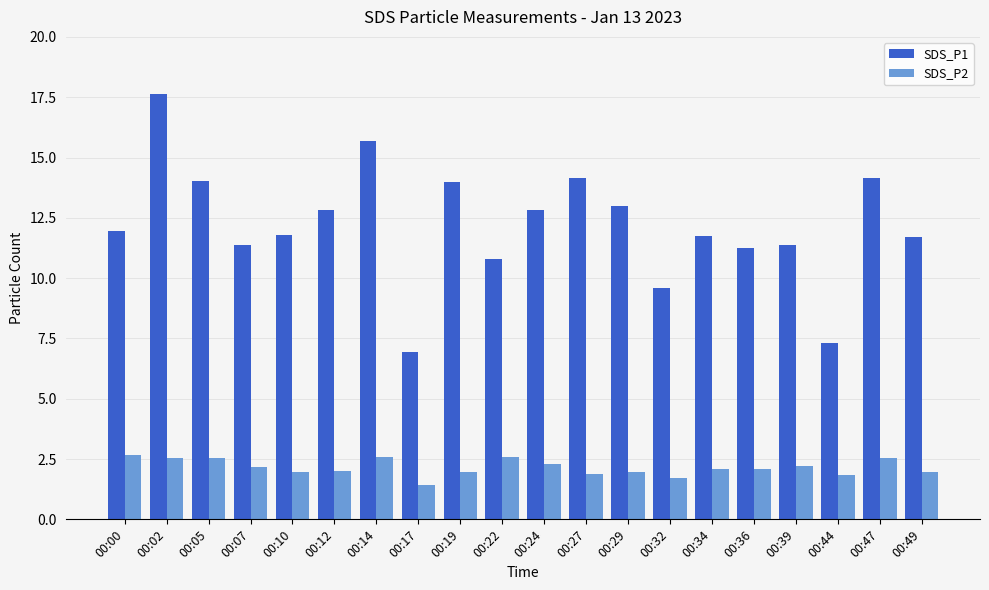

At 00:12, list the series in order from largest to smallest.

SDS_P1, SDS_P2